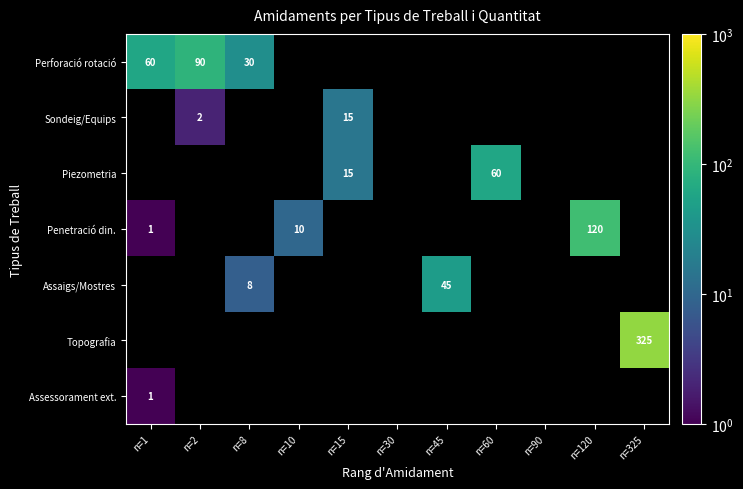

The Perforació rotació series shows 98 at n=1. True or false?

False